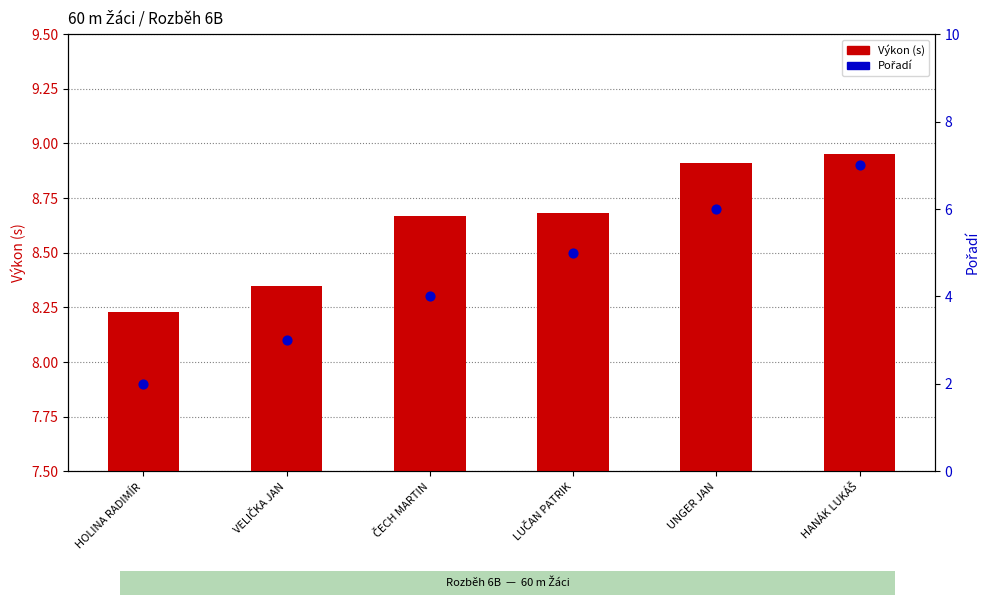

Which series reaches the maximum Y coordinate?

Výkon (s)